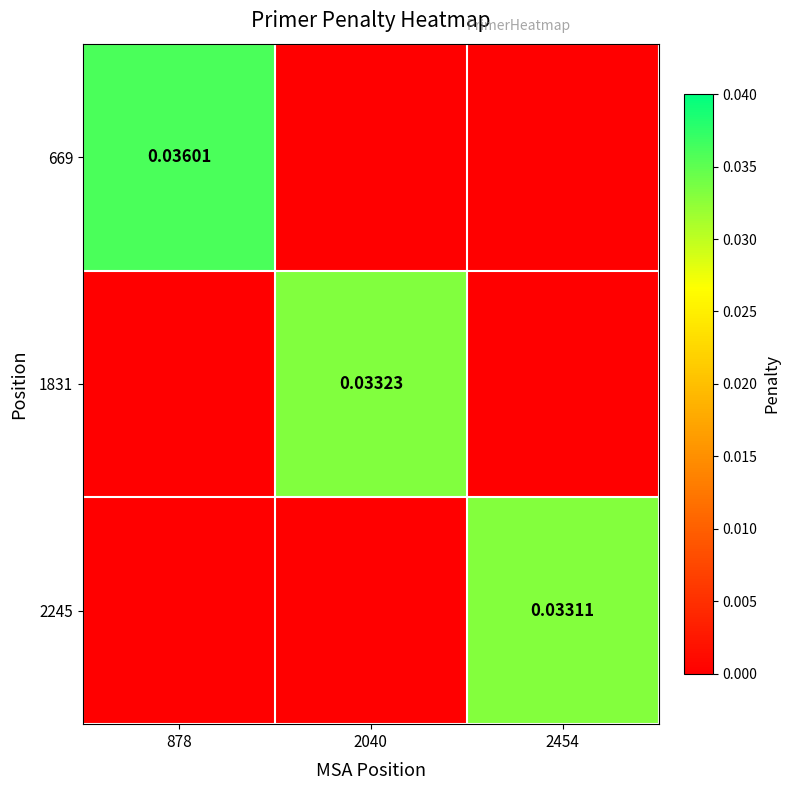

Between 2454 and 2040, which is larger?

2454